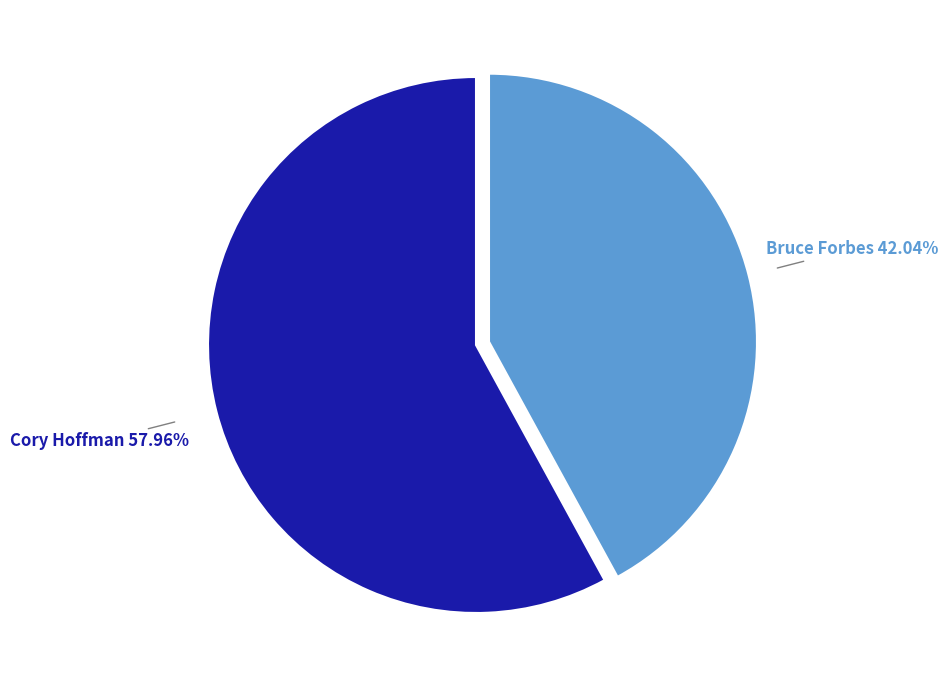

What percentage is the Bruce Forbes slice, to the nearest percent?

42%